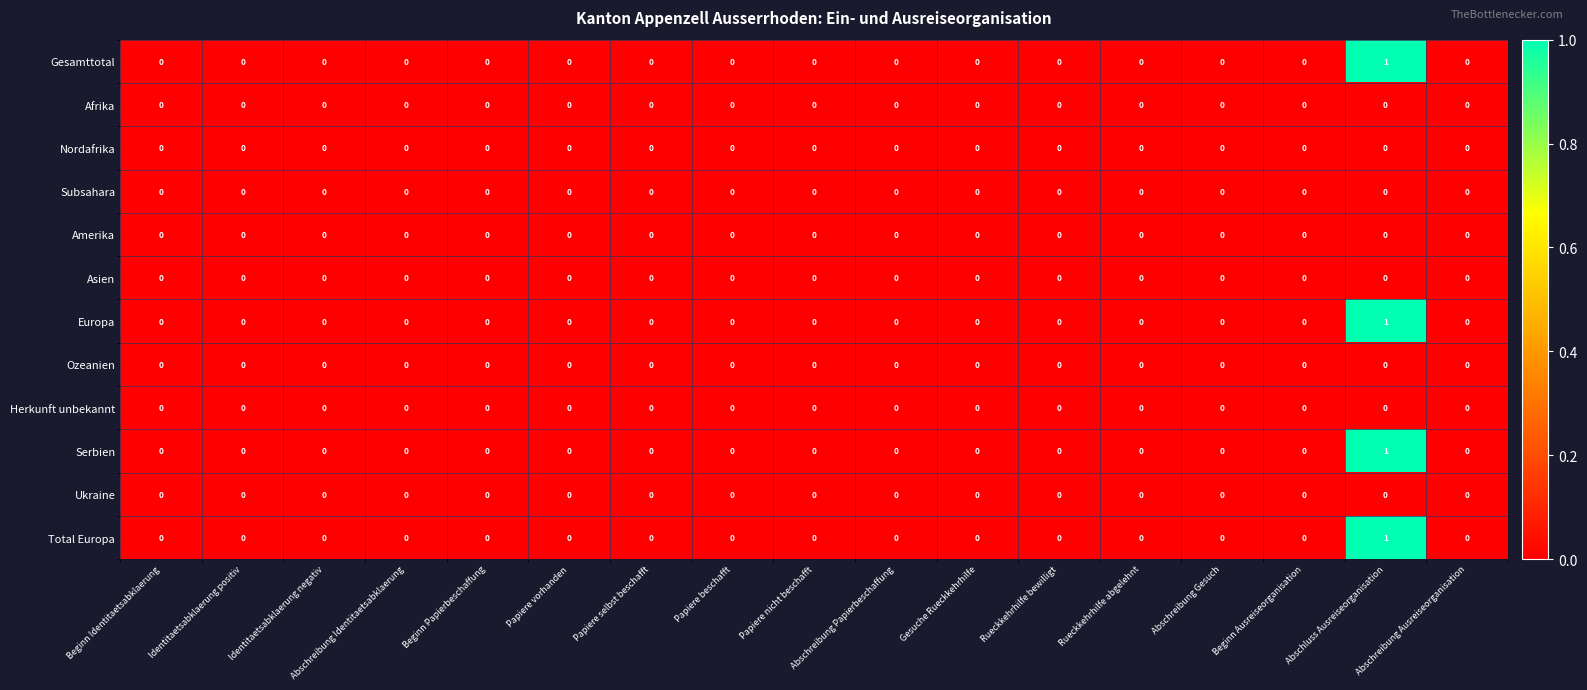

The Gesamttotal series shows 0 at Beginn Identitaetsabklaerung. True or false?

True